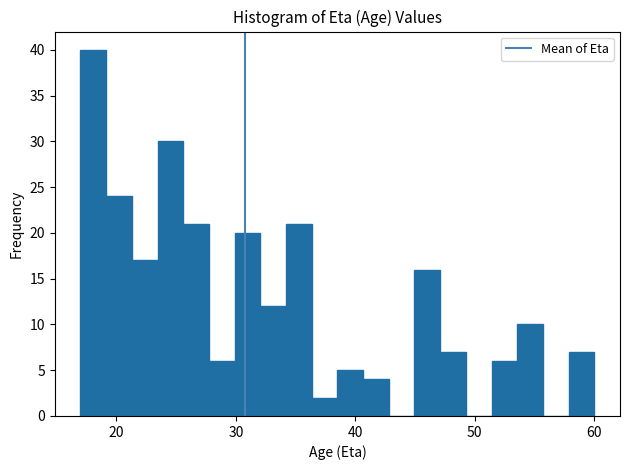

Around what value on the x-axis is the tallest bar? Give the approximate position of its centre, as read against the axis.

18